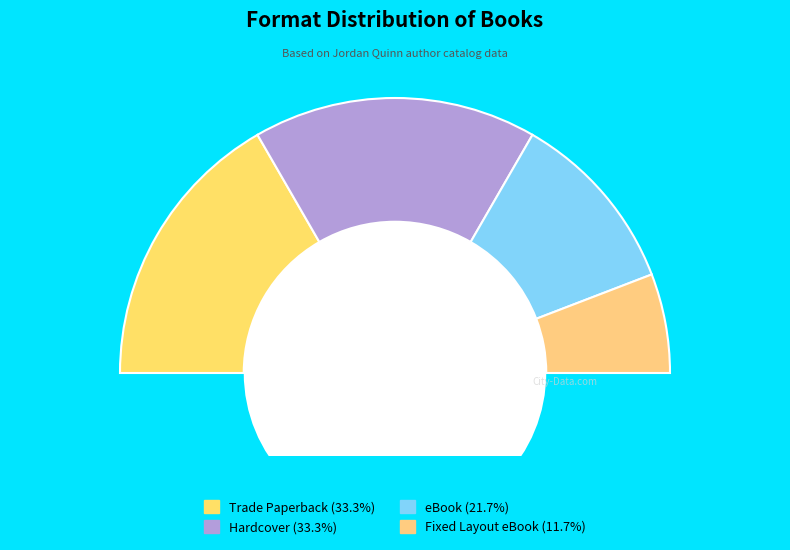

To the nearest percent, what percentage of the pie is Fixed Layout eBook?

12%